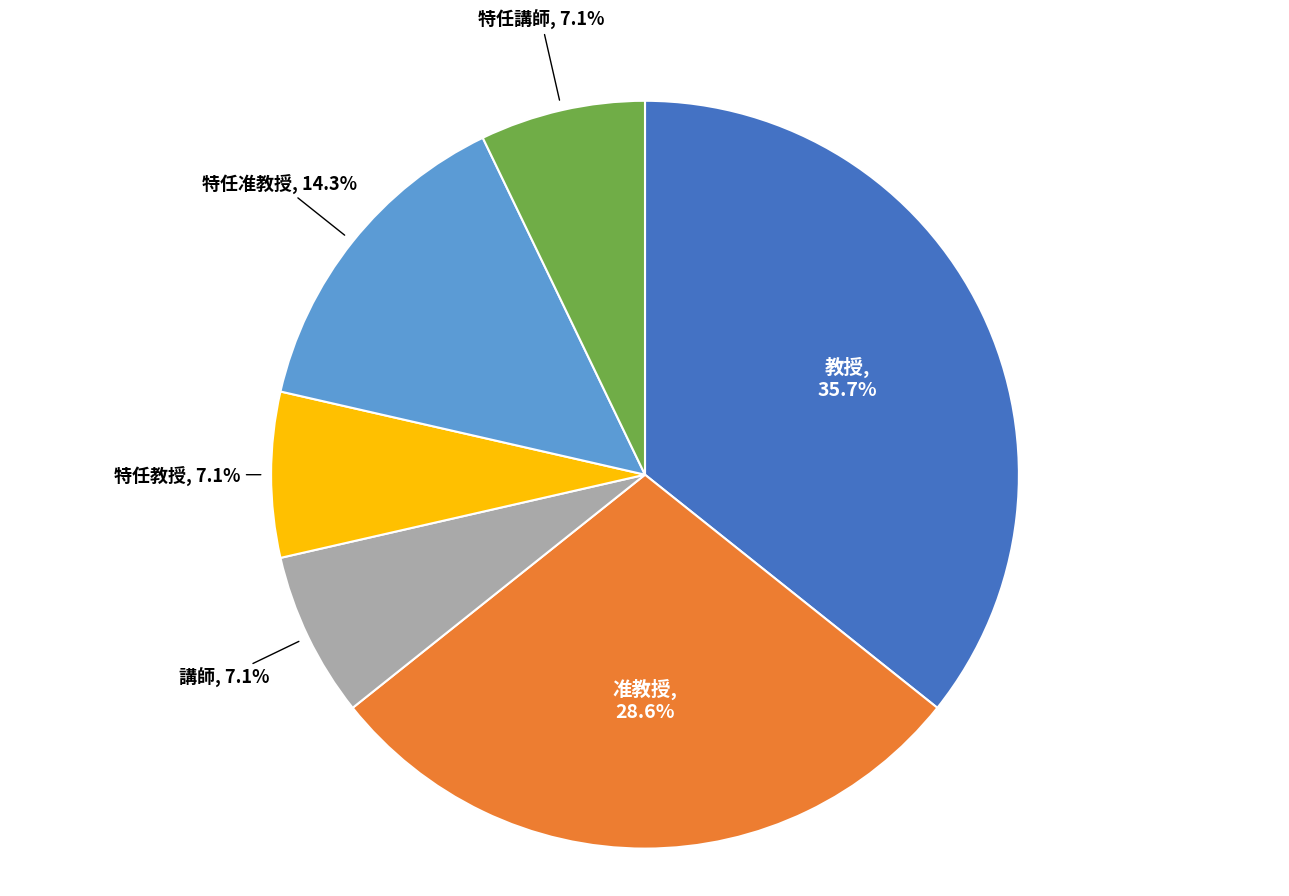

Combined, do 講師 and 准教授 account for over 50%?

No